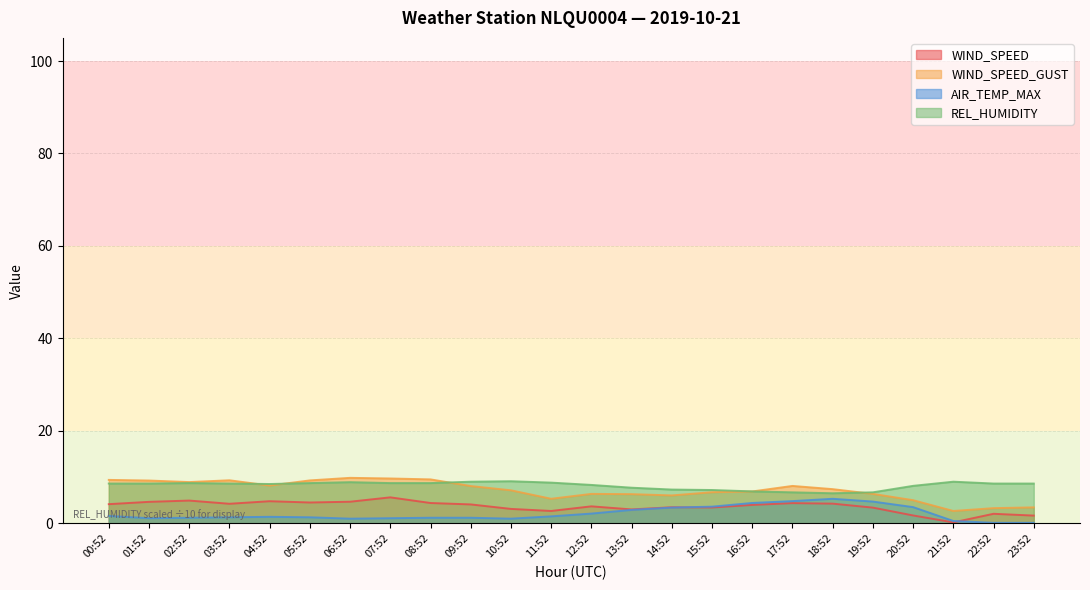

What is the difference between the WIND_SPEED_GUST values at 15:52 and 08:52?

2.8